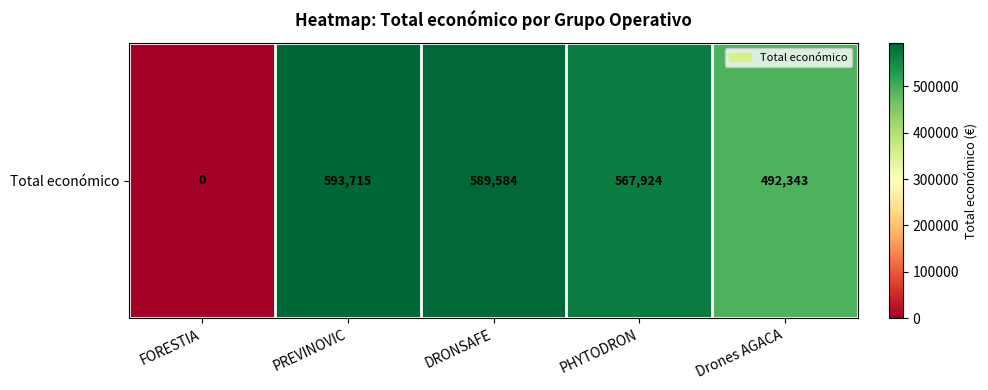

Where does the data first go above 567924?

PREVINOVIC